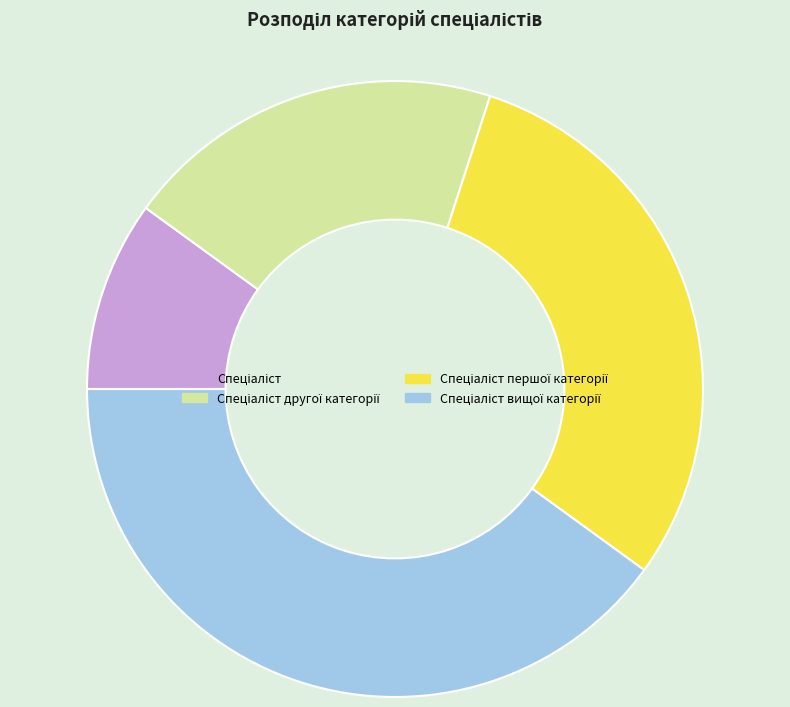

Is there any slice that represents more than half of the pie?

No